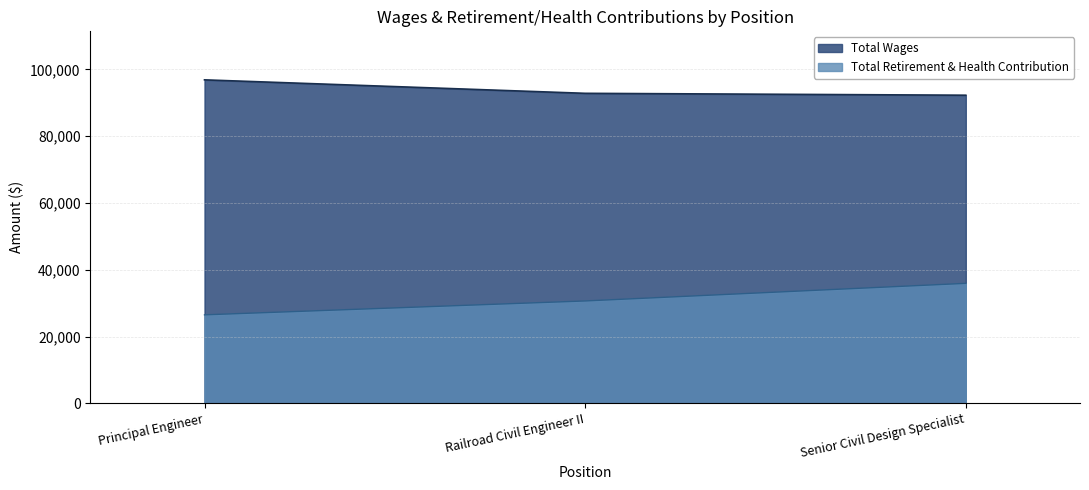

Is the value of Total Wages at Senior Civil Design Specialist greater than the value of Total Retirement & Health Contribution at Principal Engineer?

Yes